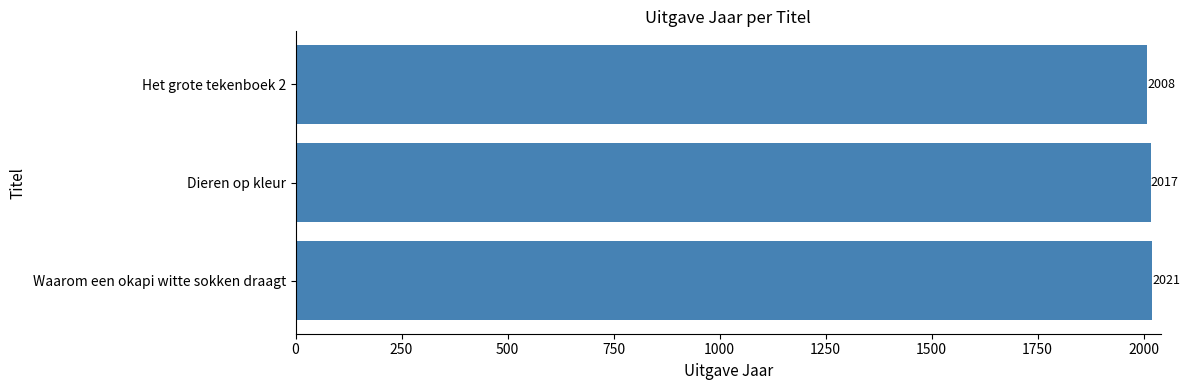

How many bars are there in total?

3